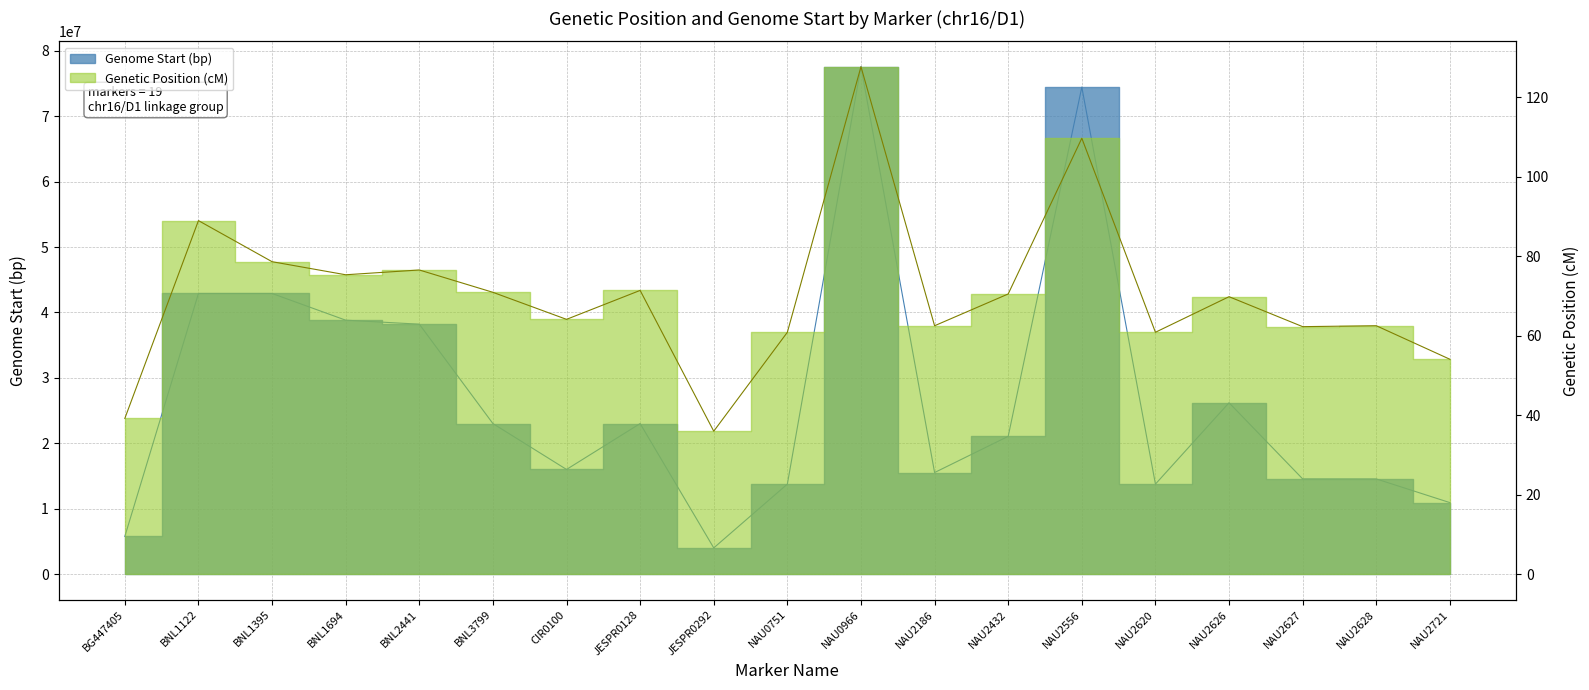

Is it true that Genetic Position (cM) equals 70.5 at NAU2432?

True